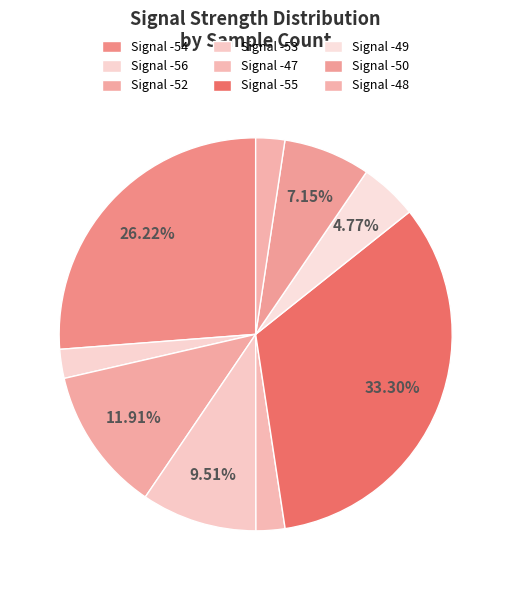

Count the number of slices in the pie.

9